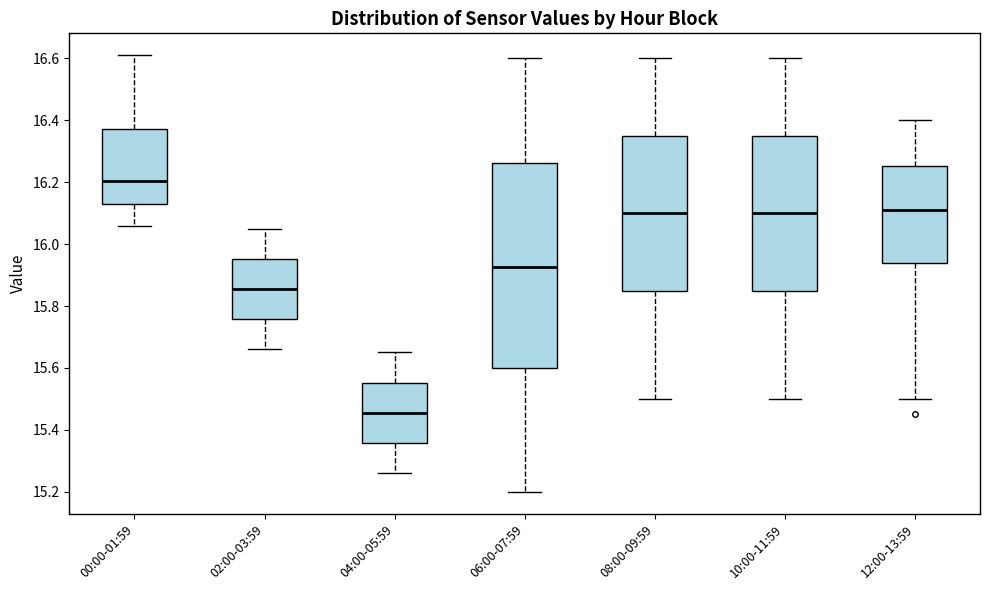

Reading left to right, transcribe this box plot: for each box, give where its median line is, the range the box spans, and where its two whiskers end, as read against the y-axis. The values are not printed on the chart, so give them approximately, as read against the axis.

00:00-01:59: median 16.20, box 16.14 to 16.38, whiskers 16.06 to 16.62
02:00-03:59: median 15.86, box 15.76 to 15.96, whiskers 15.66 to 16.06
04:00-05:59: median 15.46, box 15.36 to 15.56, whiskers 15.26 to 15.66
06:00-07:59: median 15.92, box 15.60 to 16.26, whiskers 15.20 to 16.60
08:00-09:59: median 16.10, box 15.86 to 16.36, whiskers 15.50 to 16.60
10:00-11:59: median 16.10, box 15.86 to 16.36, whiskers 15.50 to 16.60
12:00-13:59: median 16.12, box 15.94 to 16.26, whiskers 15.50 to 16.40